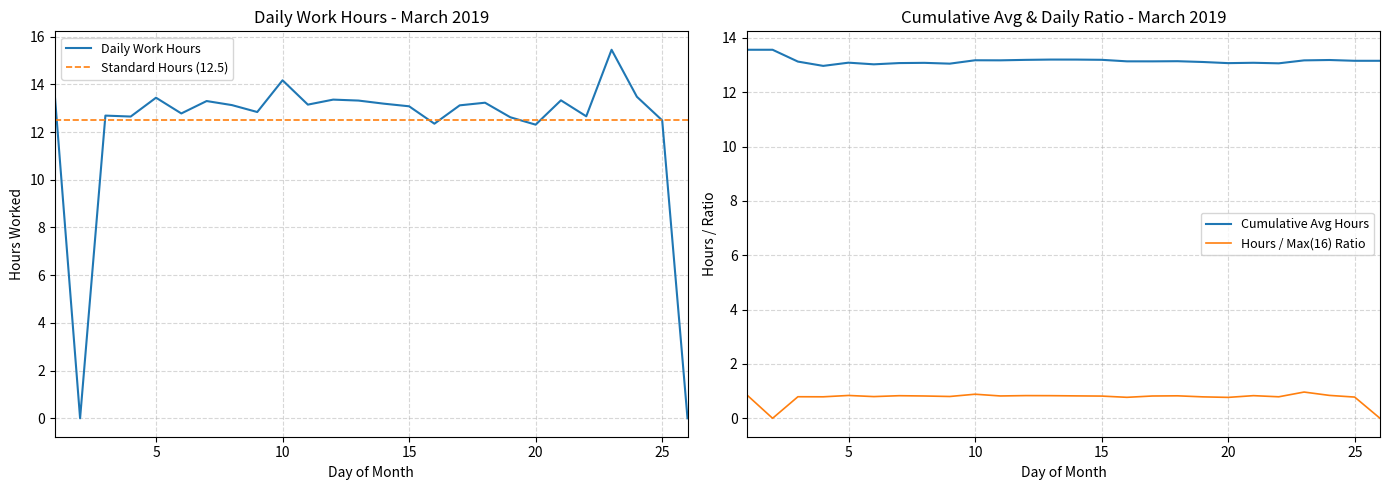

How many values in the Daily Work Hours series are below 13?

11